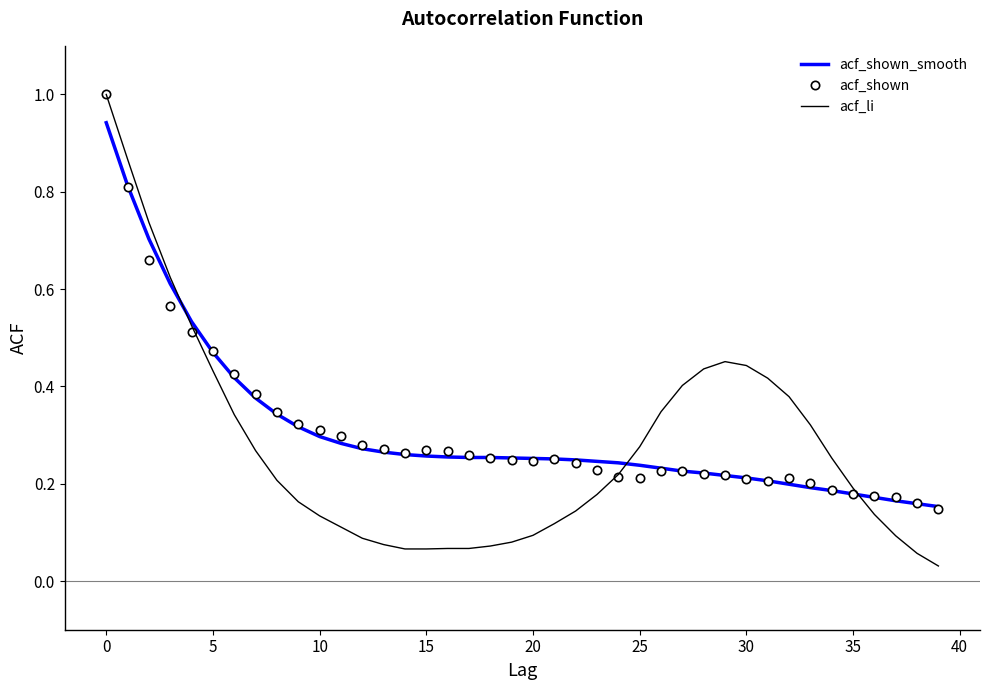

Which series has the largest range (max minus min)?

acf_li